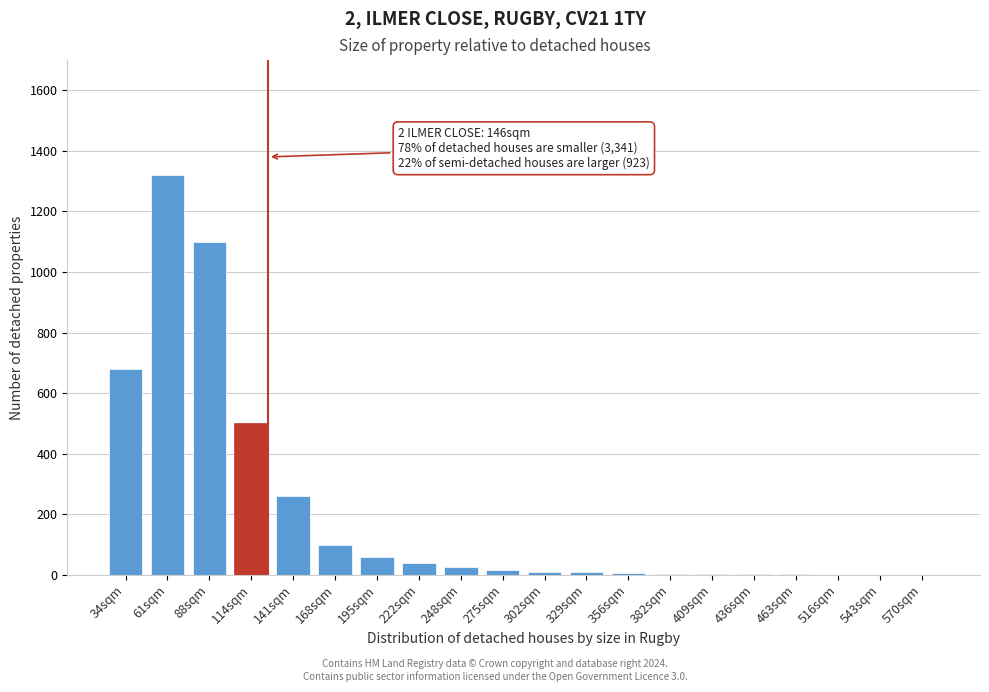

What is the sum of all values?

4137